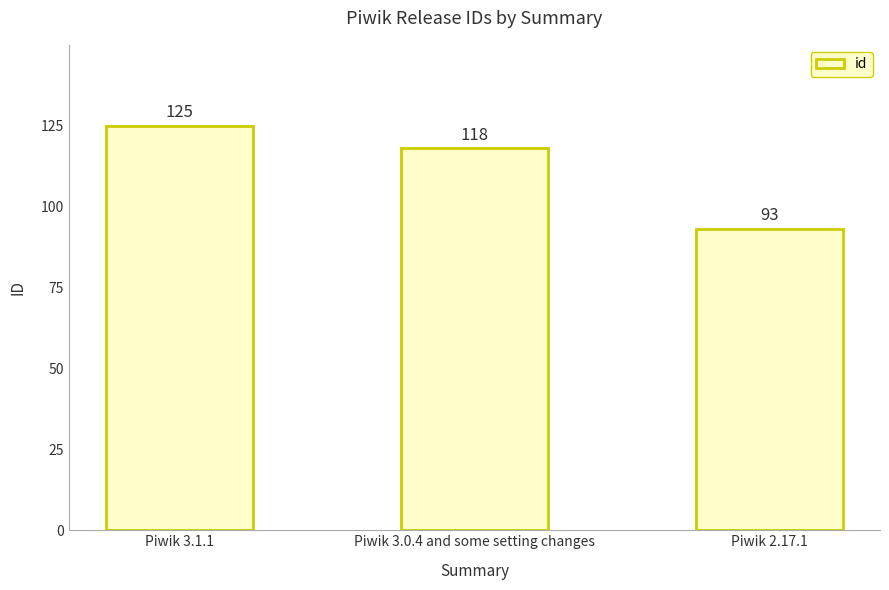

Reading left to right, what are all the values shown in this chart?

125	118	93